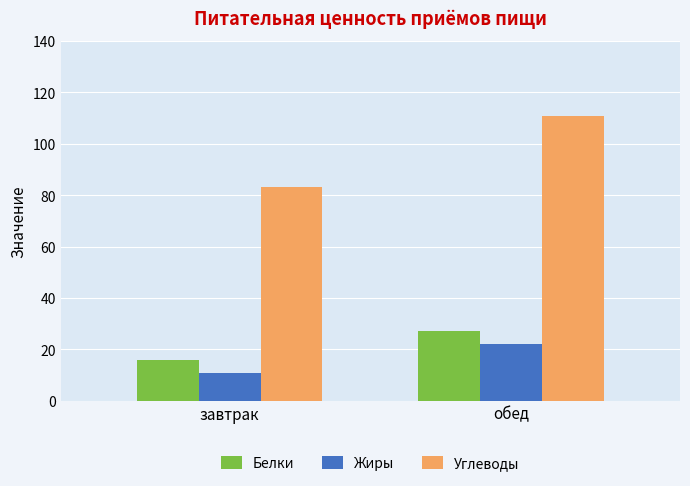

What is the lowest value of the Углеводы series?

83